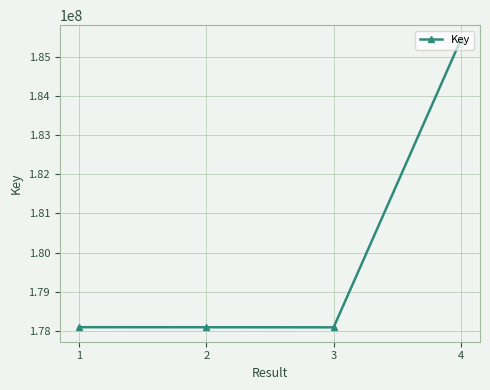

How many points are lower than both their immediate neighbors (excluding endpoints)?

1